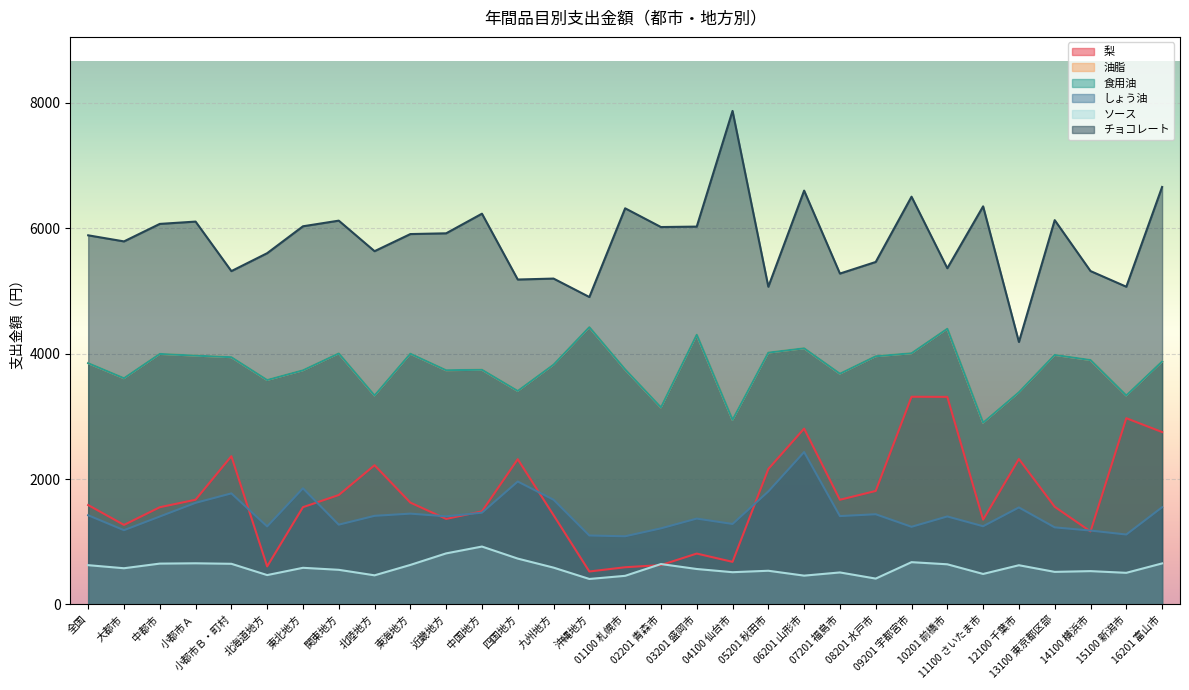

What is the label of the 16th point from the right?

01100 札幌市